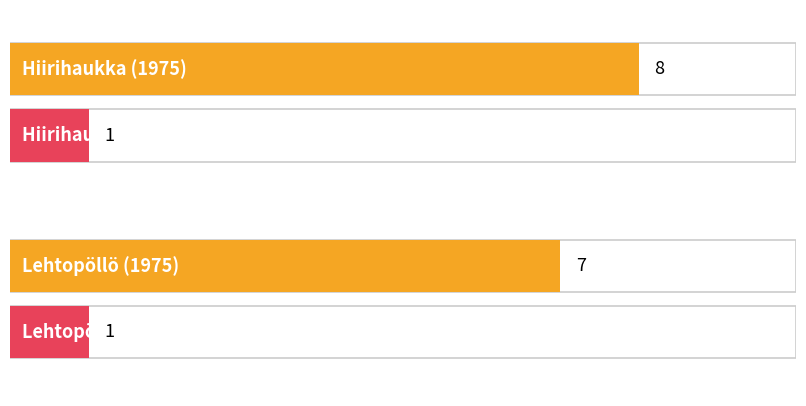

At which label is 1975 closest to 7?

Lehtopöllö